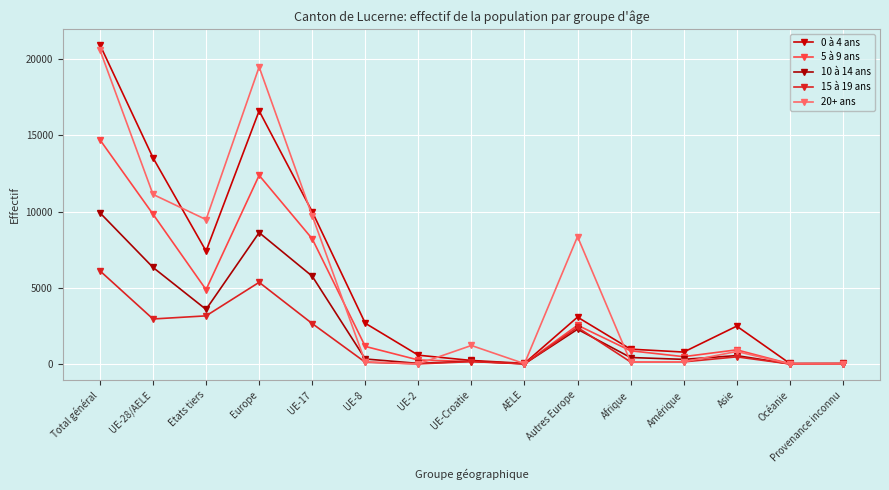

After their last crossing, which series has the higher values: 20+ ans or 10 à 14 ans?

20+ ans